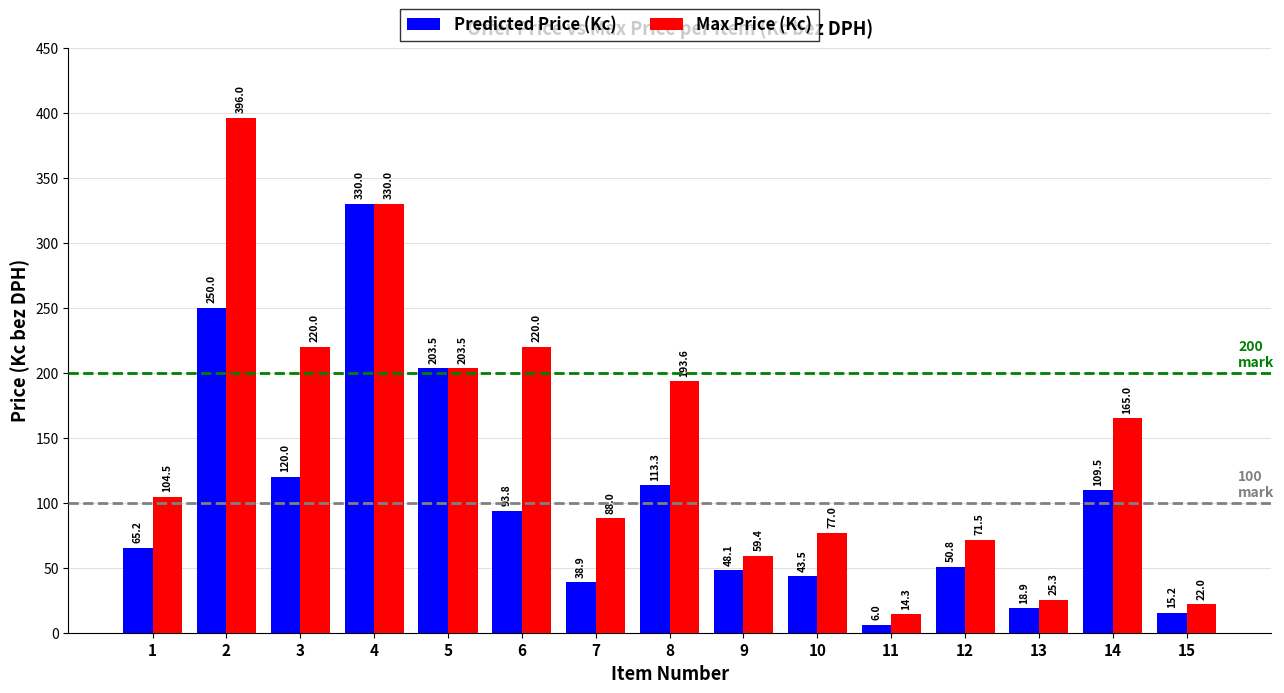

List the series in order of their overall mean, lowest first.

Predicted Price (Kc), Max Price (Kc)